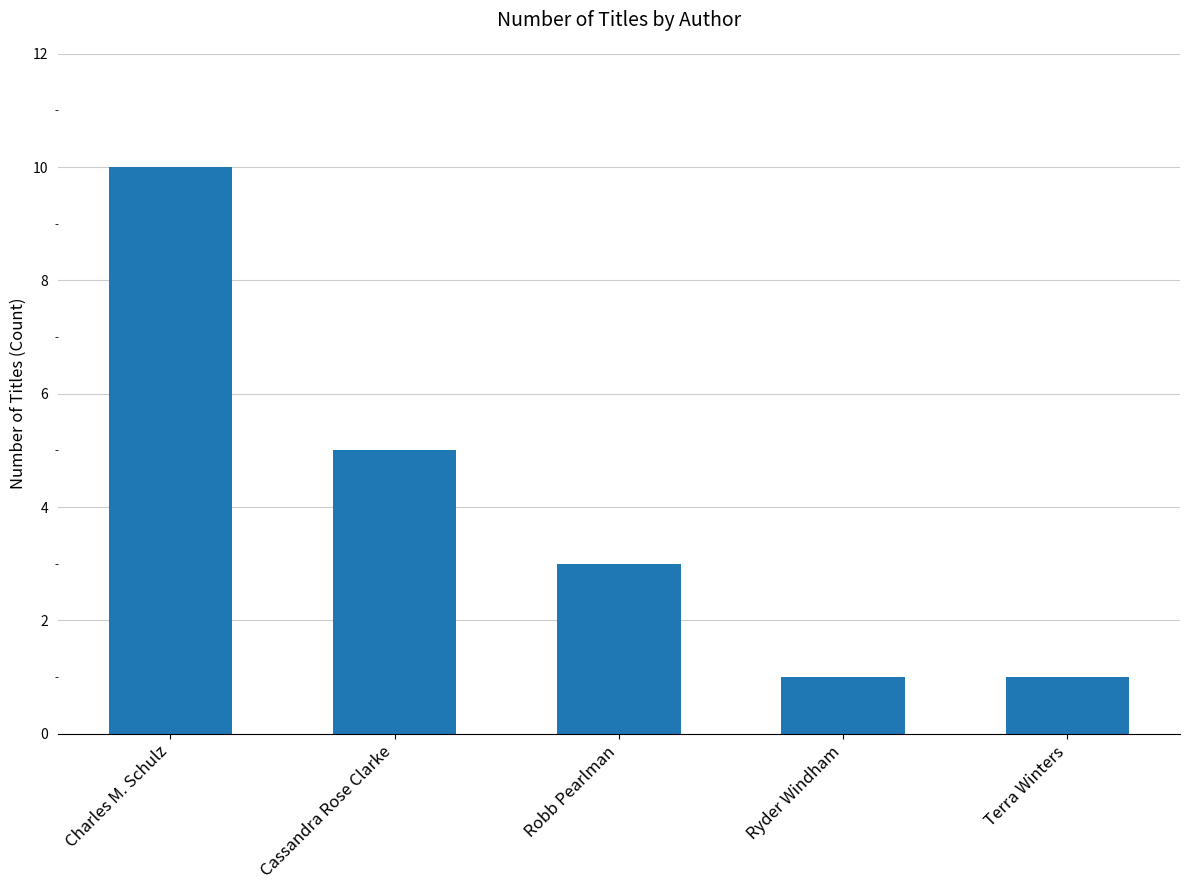

Reading left to right, what are all the values shown in this chart?

10	5	3	1	1